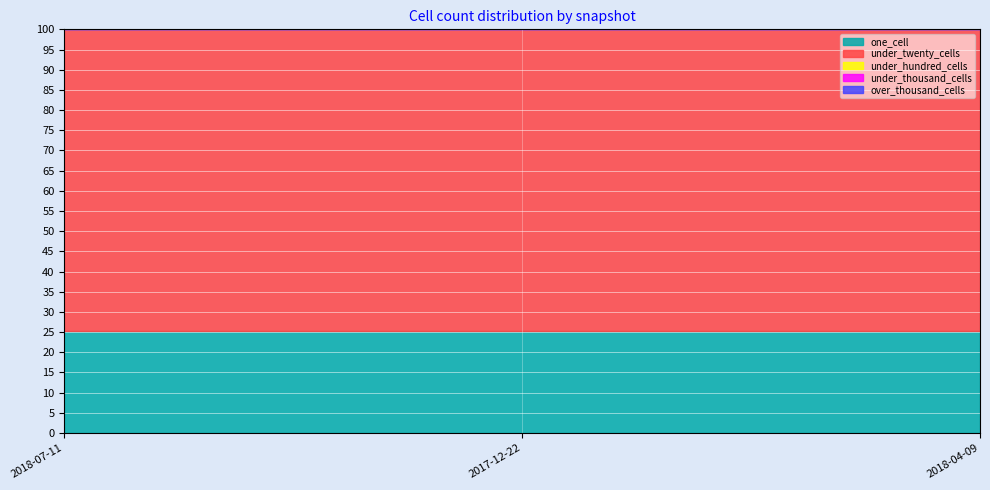

At which label does under_hundred_cells reach its minimum?

2018-07-11